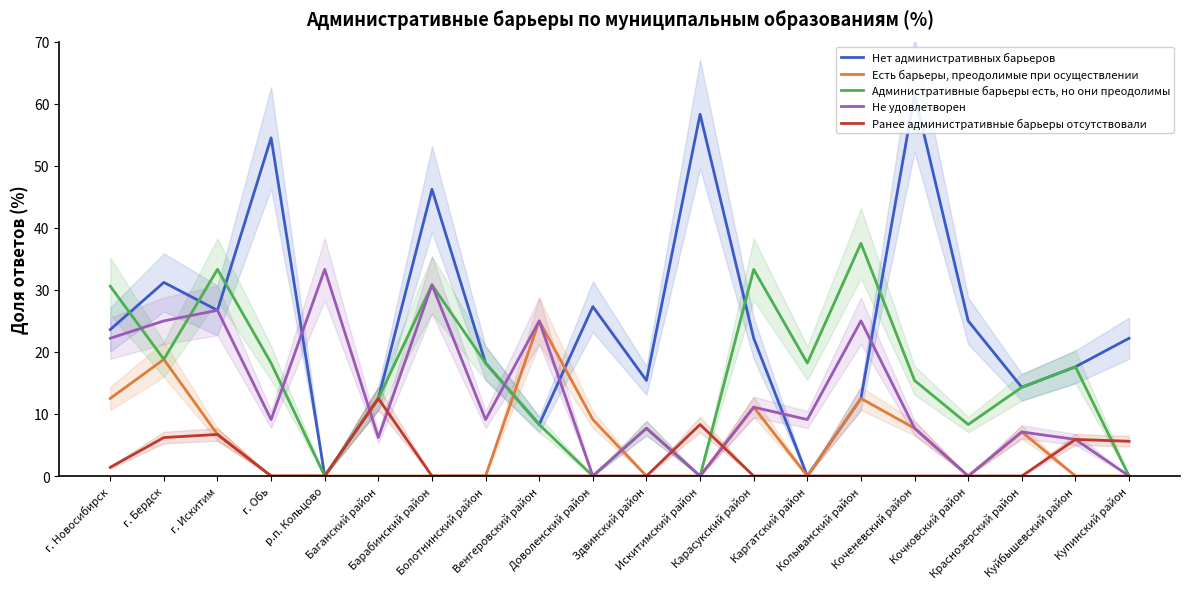

Which series has the widest spread of values?

Нет административных барьеров